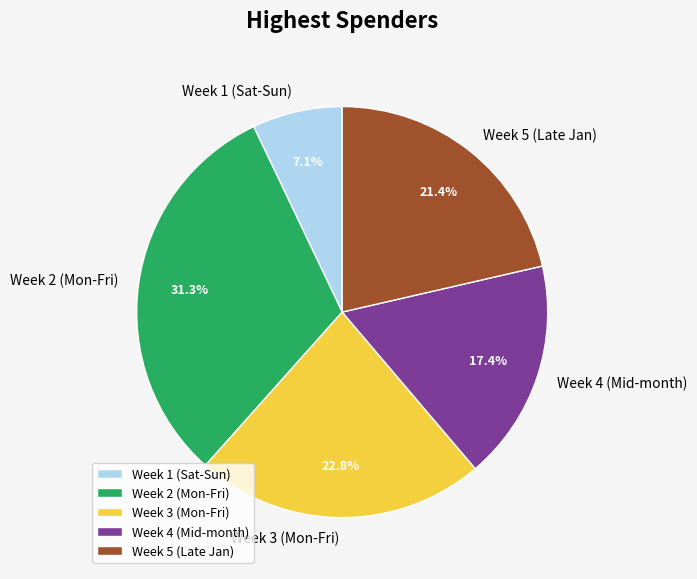

How many slices are in this pie chart?

5